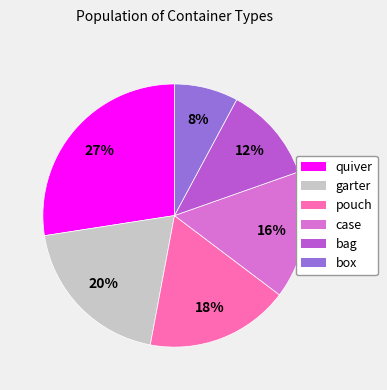

What percentage is the case slice, to the nearest percent?

16%